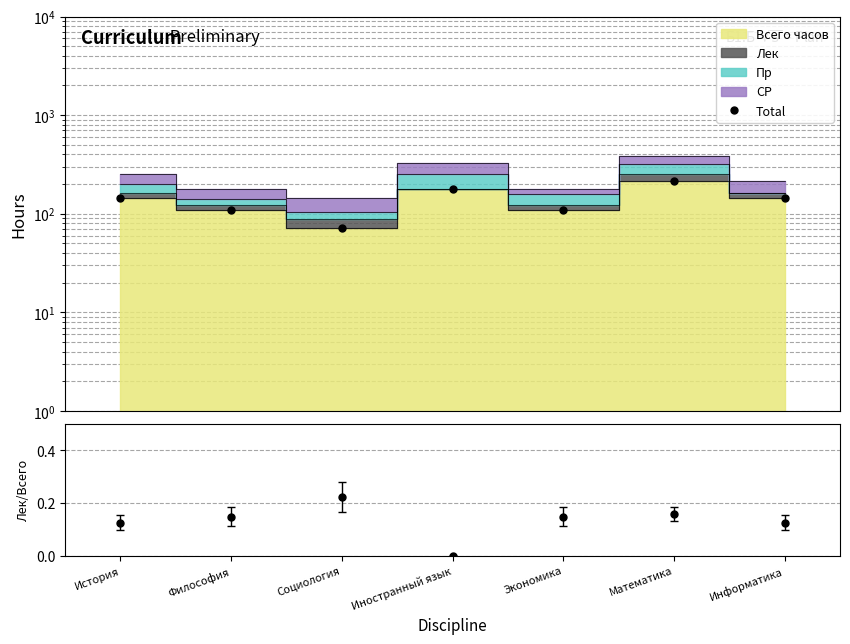

What is the value of the Лек/Всего point at the 5th from the left?

0.1